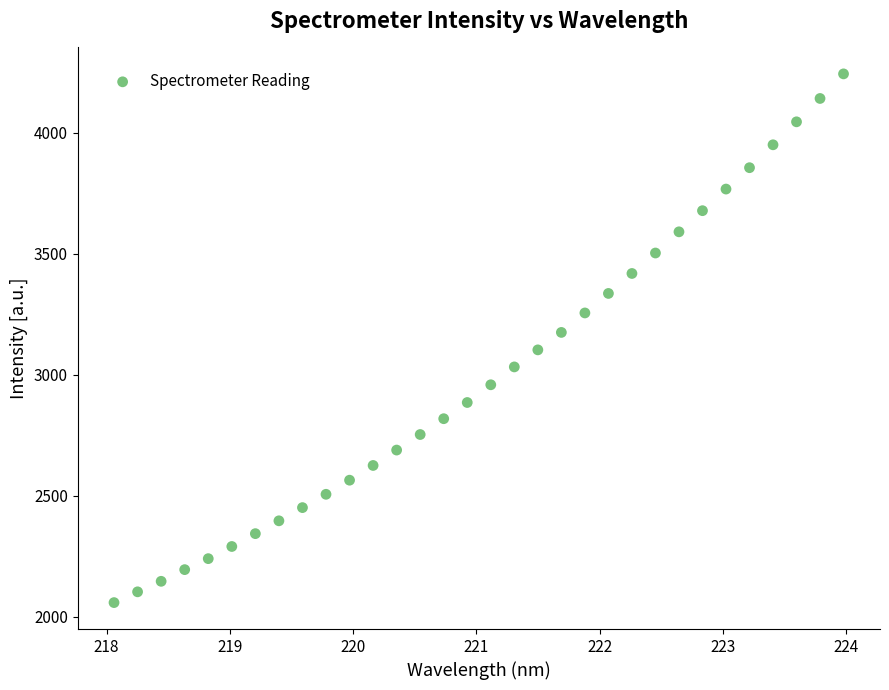

What is the range of Y values (max minus min)?

2183.5